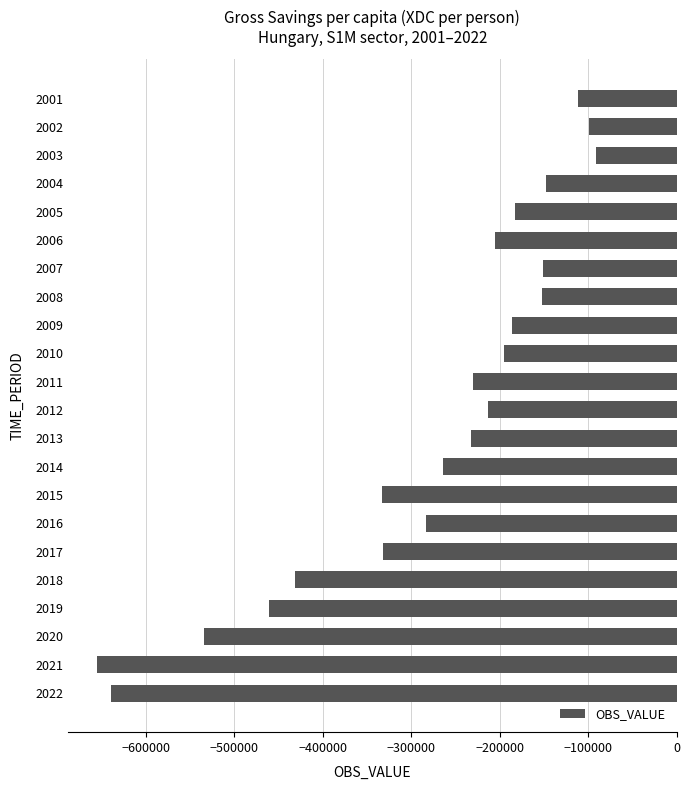

What is the smallest value displayed?

-655026.6